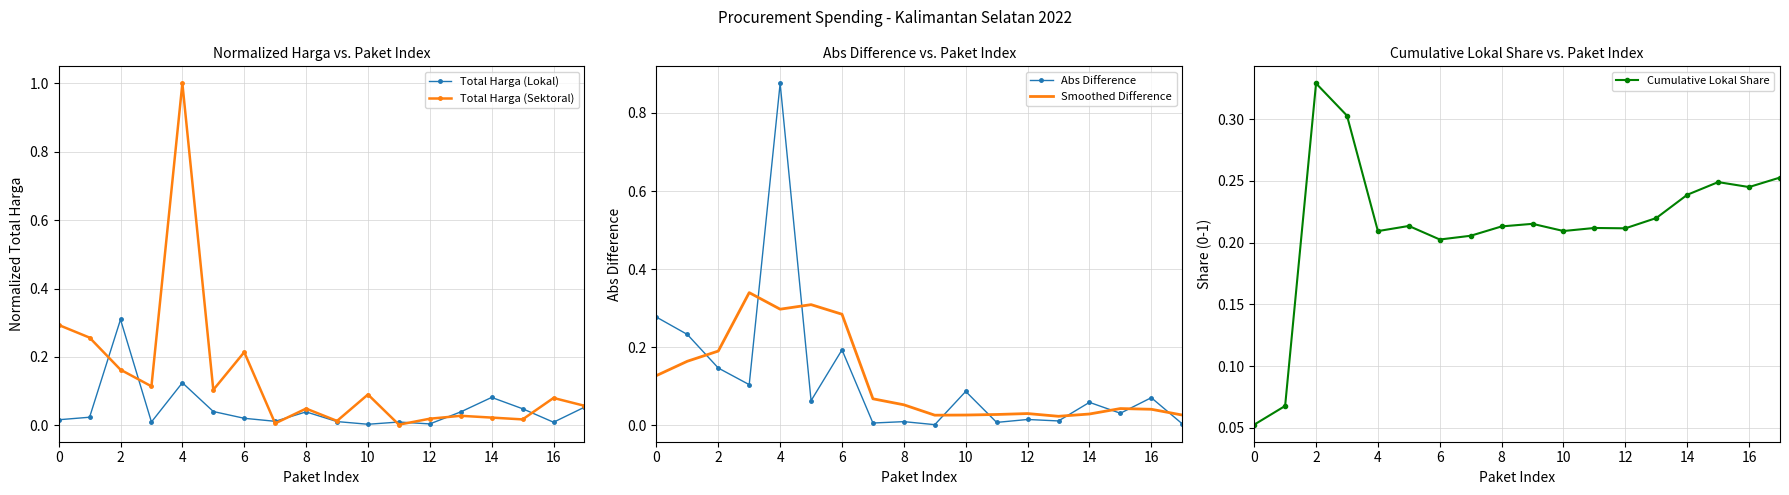

What is the difference between the maximum and second lowest values in the Abs Difference series?

0.9